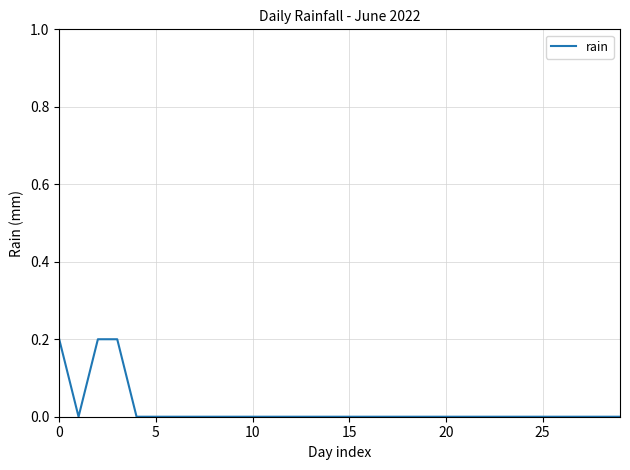

Does the chart display data point markers on the line(s)?

No